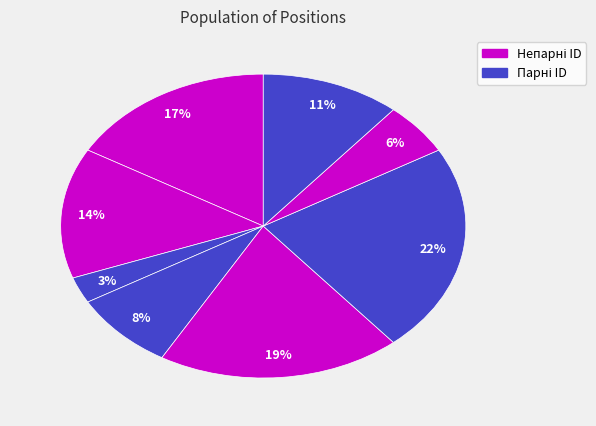

How many segments does this pie chart have?

8